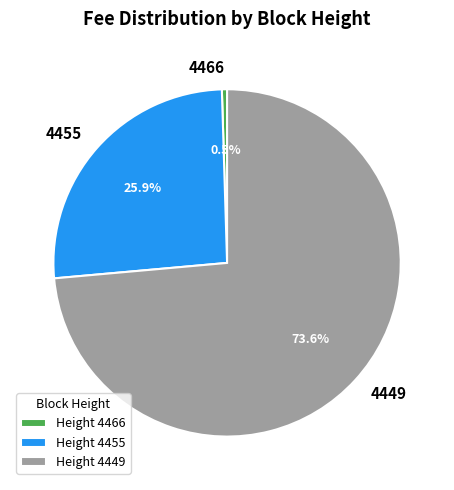

Count the number of slices in the pie.

3